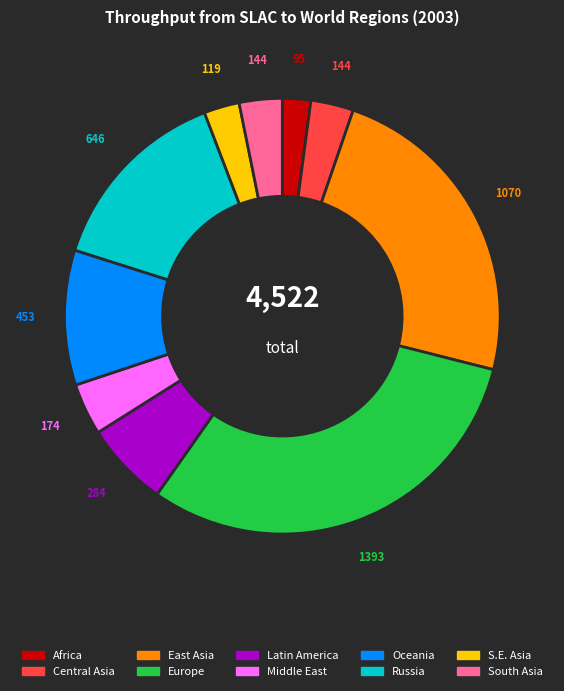

How many segments does this pie chart have?

10